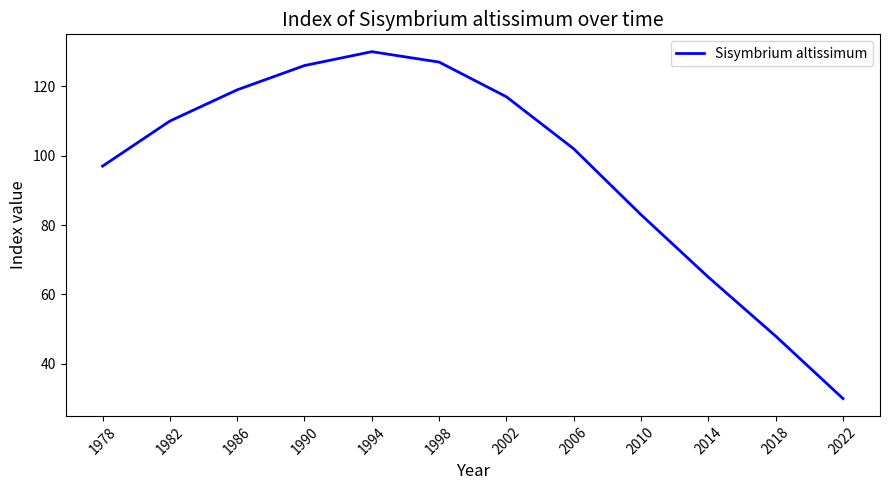

Is it true that the value at 2010 is 83?

True